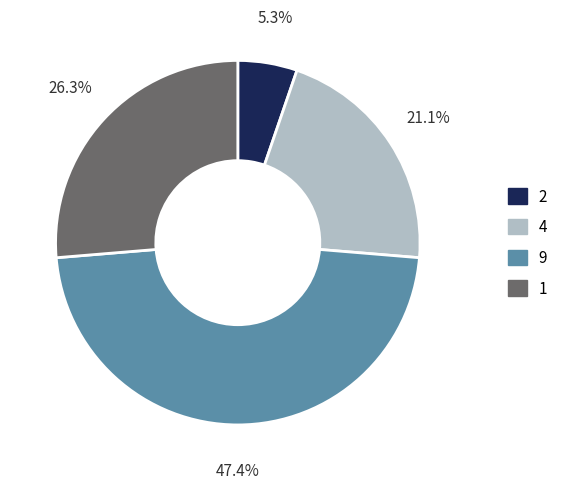

Which has a higher value, 4 or 2?

4